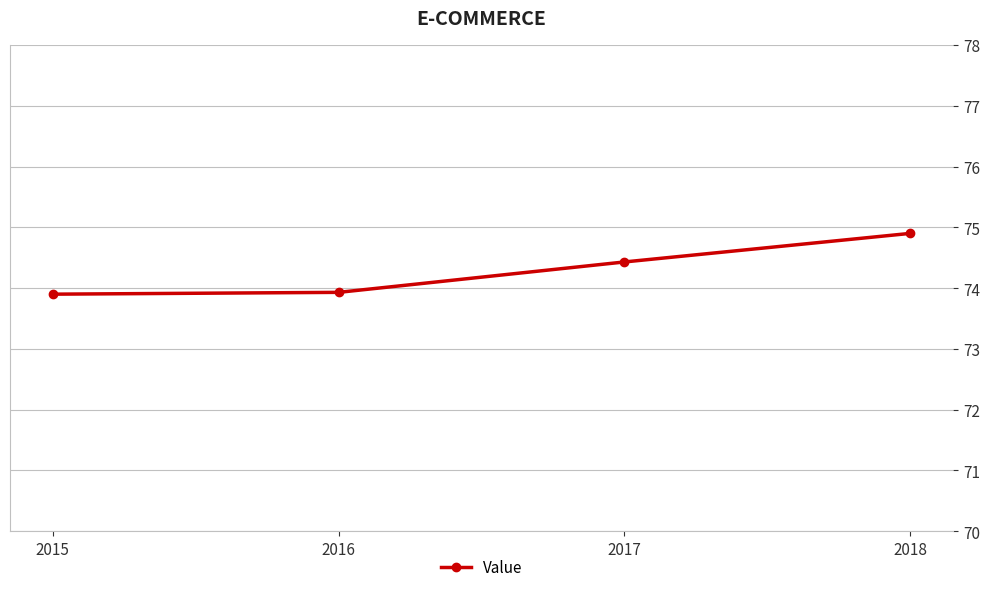

Reading left to right, extract all data points from this chart.

73.9	73.9	74.4	74.9